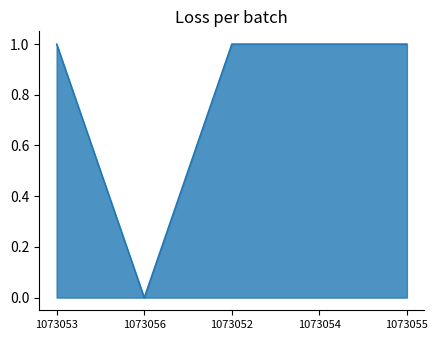

Count the number of categories in the chart.

5